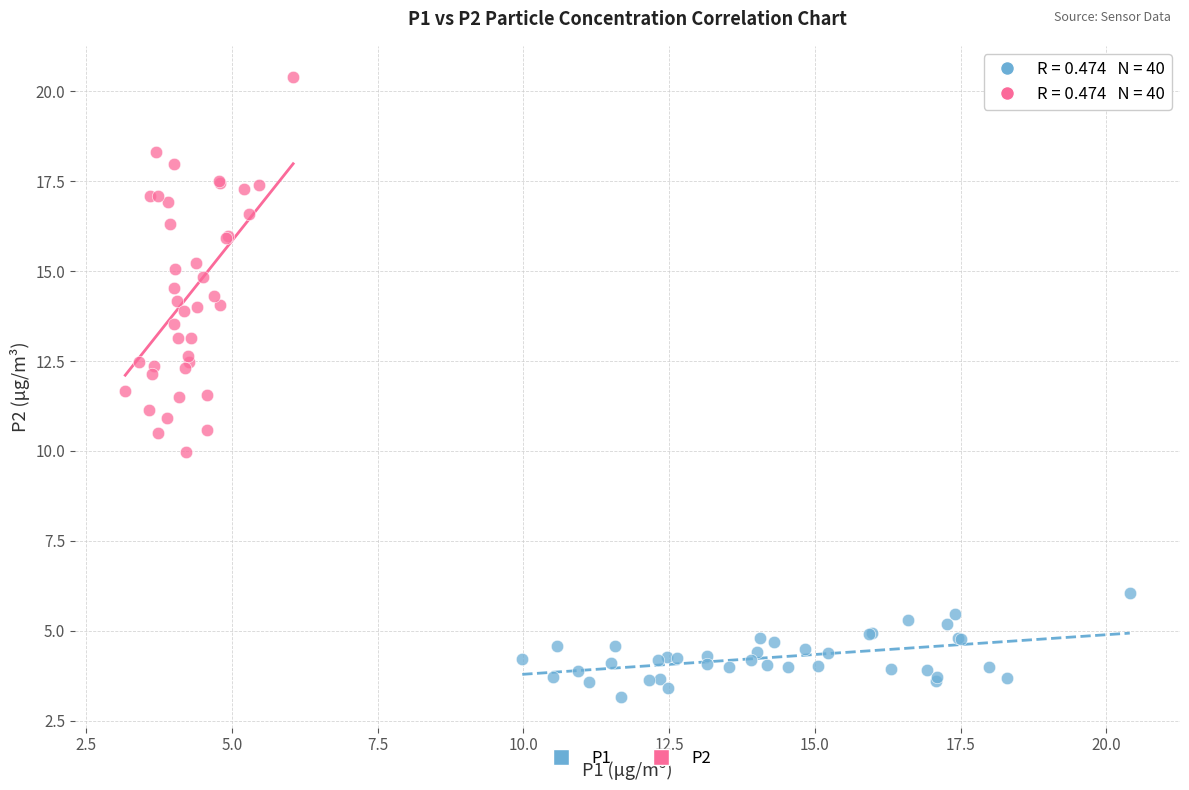

Which series contains the highest Y value?

P2